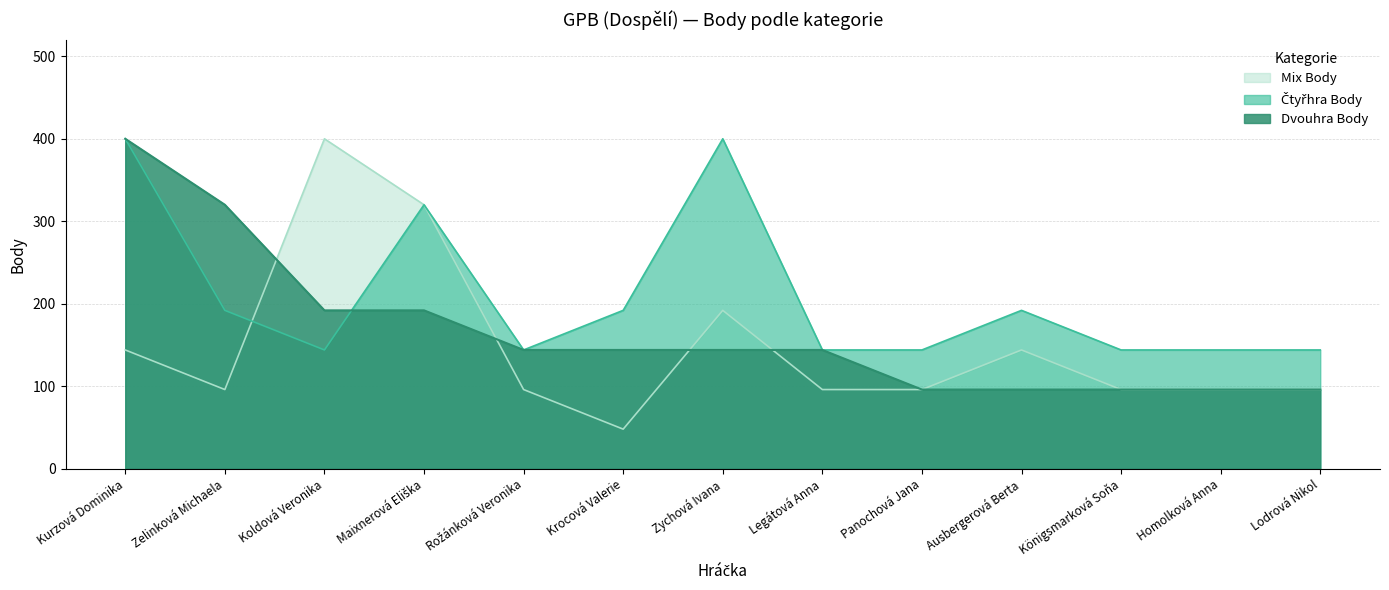

Read the Mix Body value at Zychová Ivana.

192